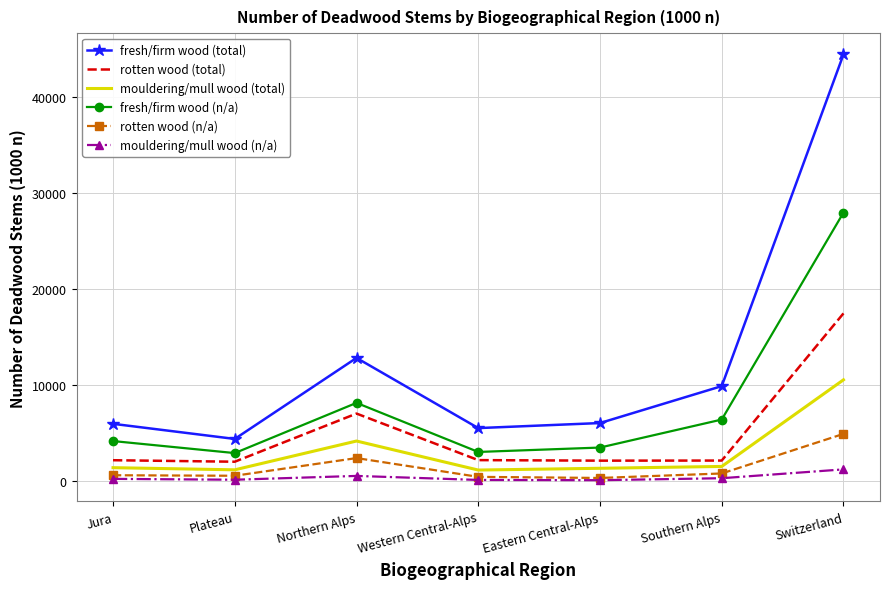

Which series changed the most between Plateau and Northern Alps?

fresh/firm wood (total)